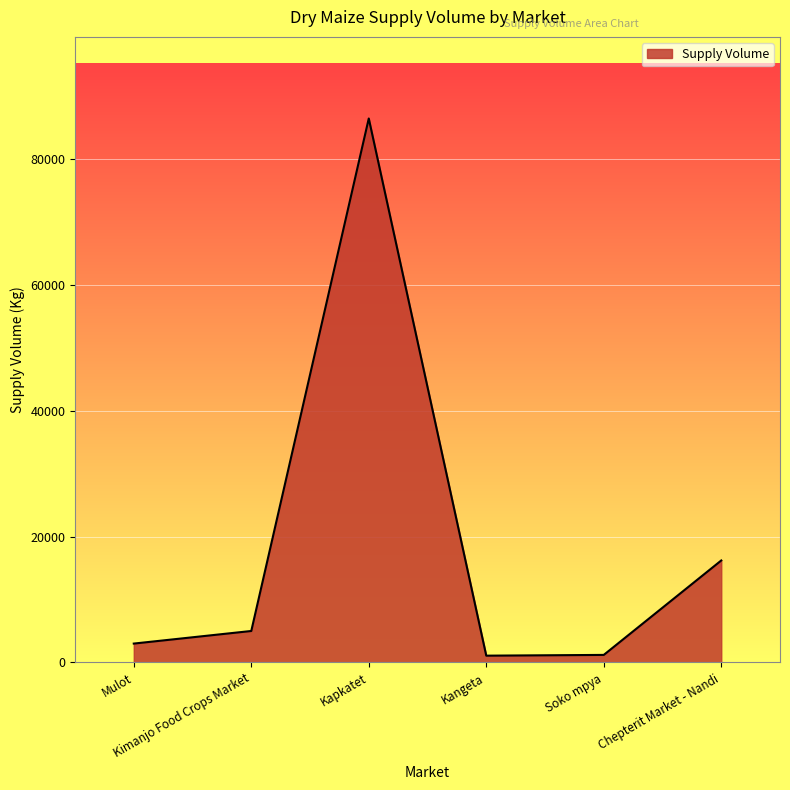

What is the sum of all values?

112880